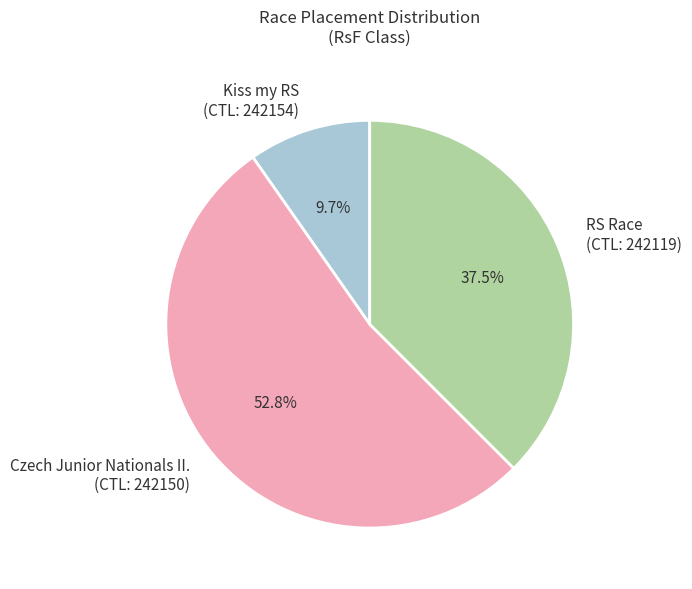

Rank the categories by value from highest to lowest.

Czech Junior Nationals II. (CTL: 242150), RS Race (CTL: 242119), Kiss my RS (CTL: 242154)